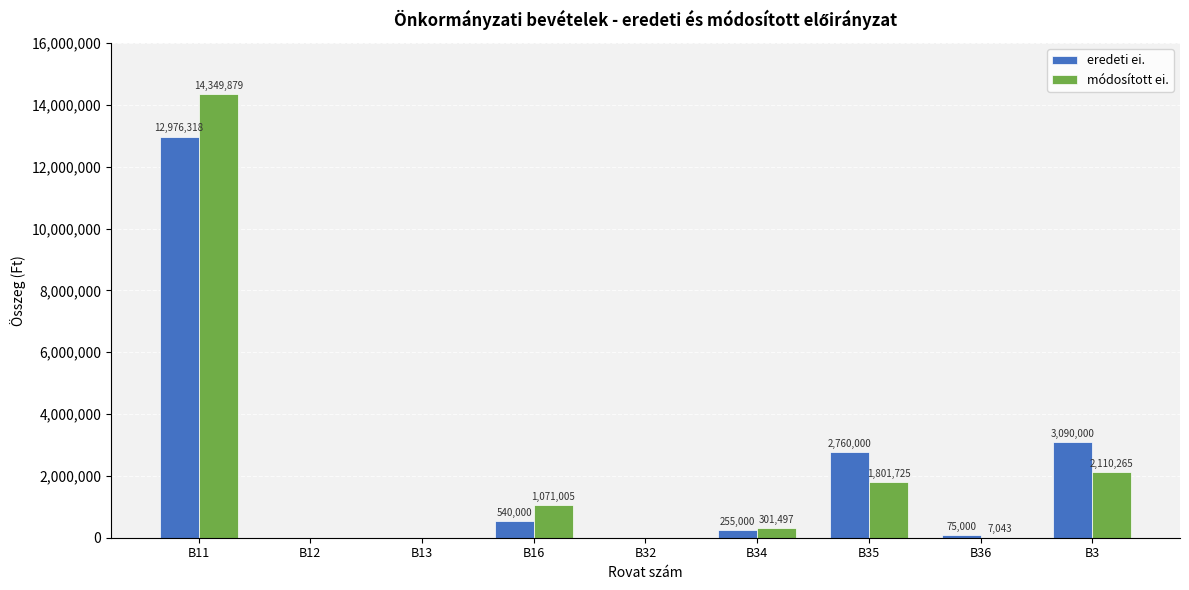

How many groups of bars are there?

9